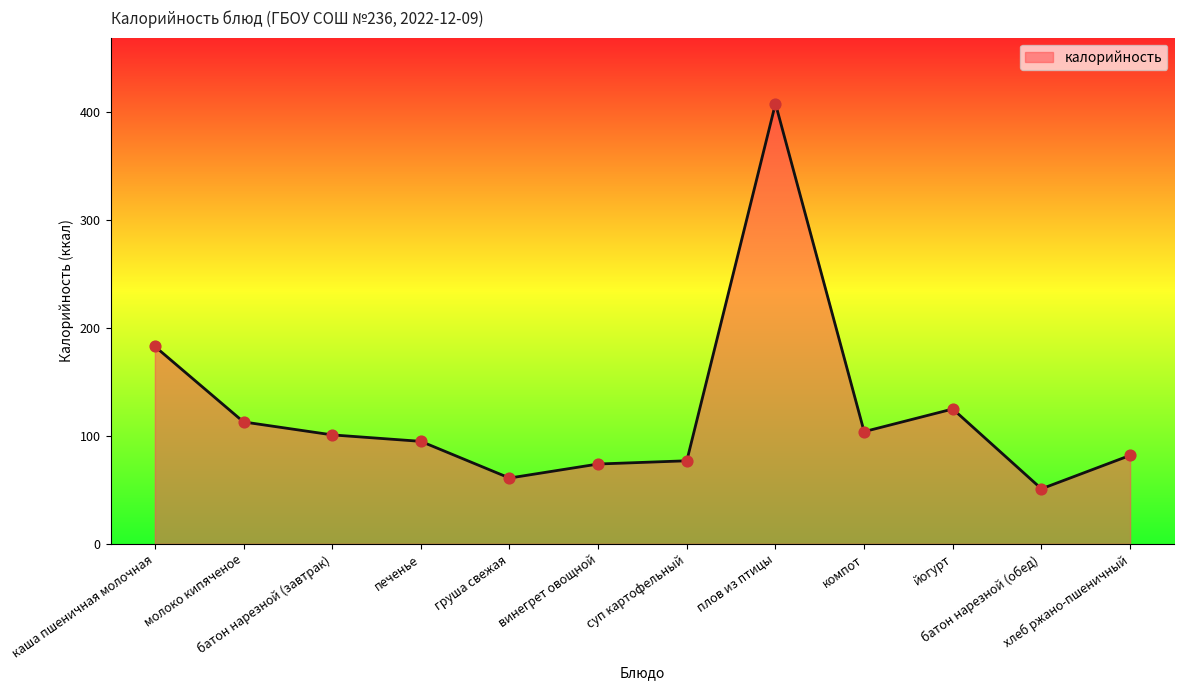

What is the ratio of the value at молоко кипяченое to the value at плов из птицы?

0.3